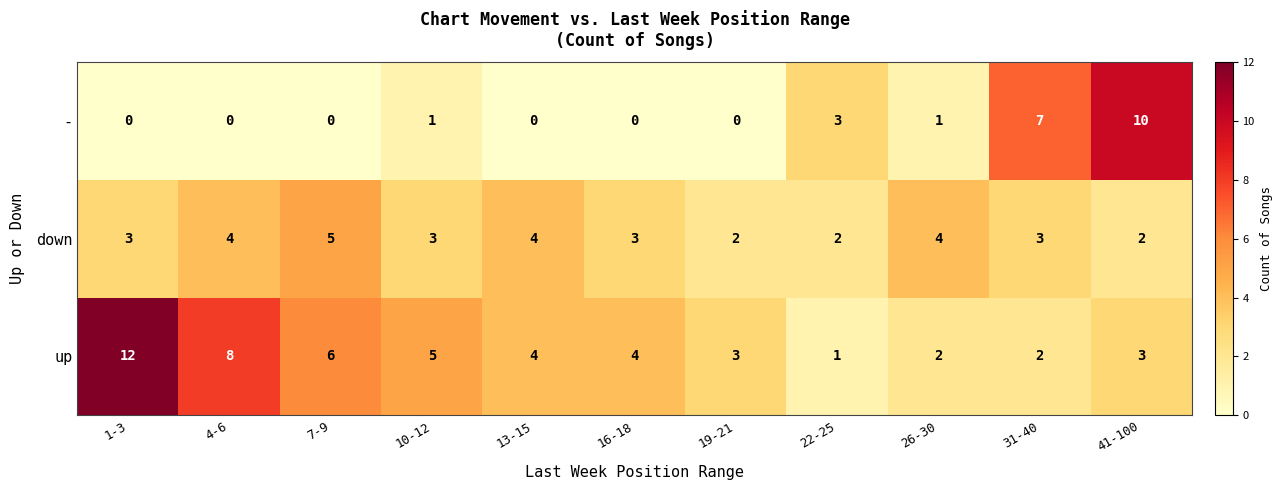

What is the highest value of the down series?

5